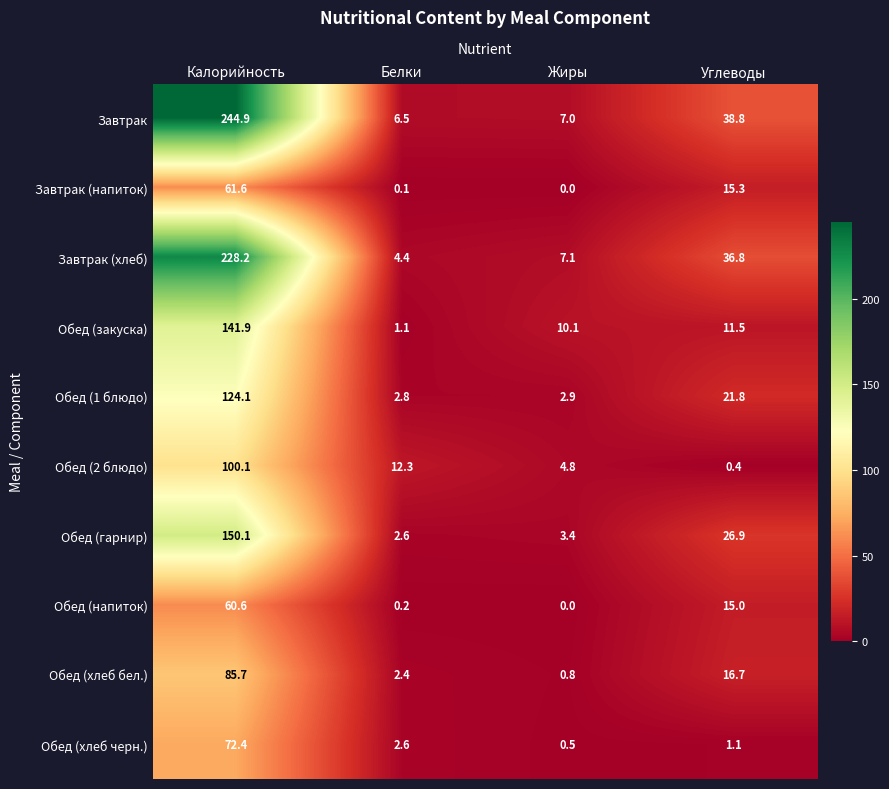

The Завтрак series shows 68.0 at Углеводы. True or false?

False